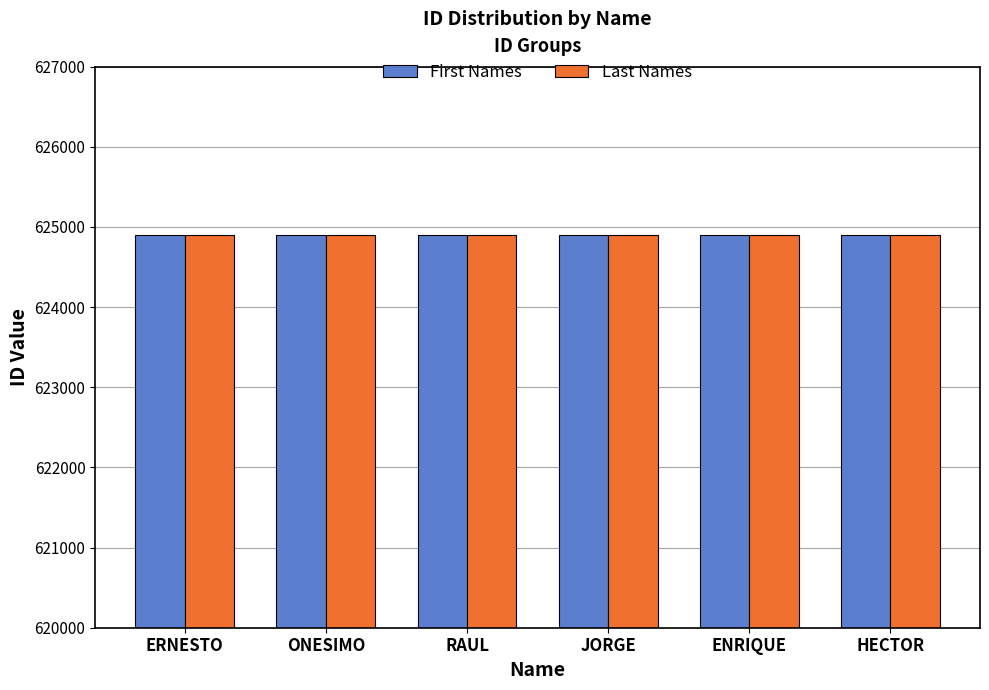

What is the maximum value for First Names?

624906